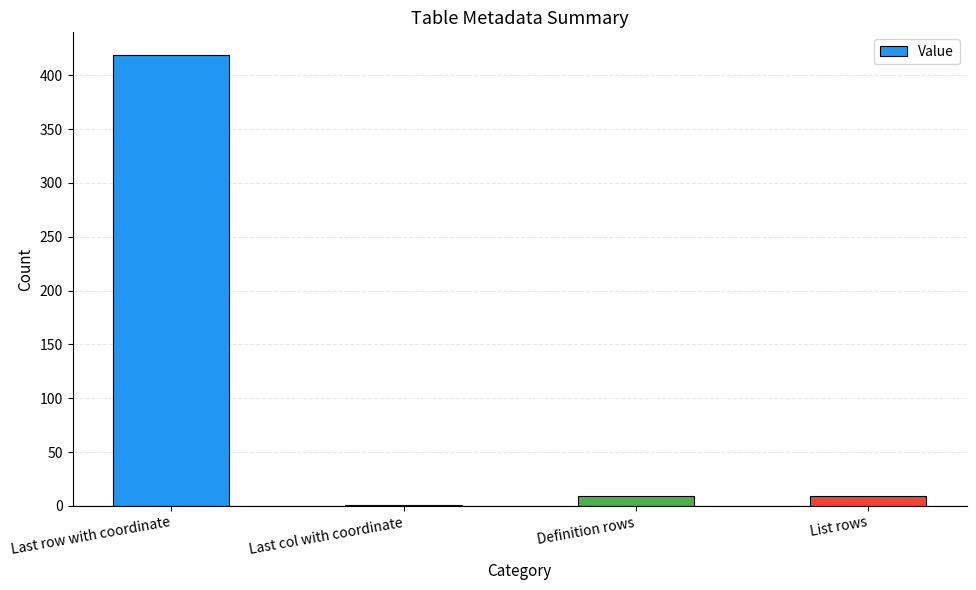

Reading right to left, what are all the values shown in this chart?

9	9	1	419